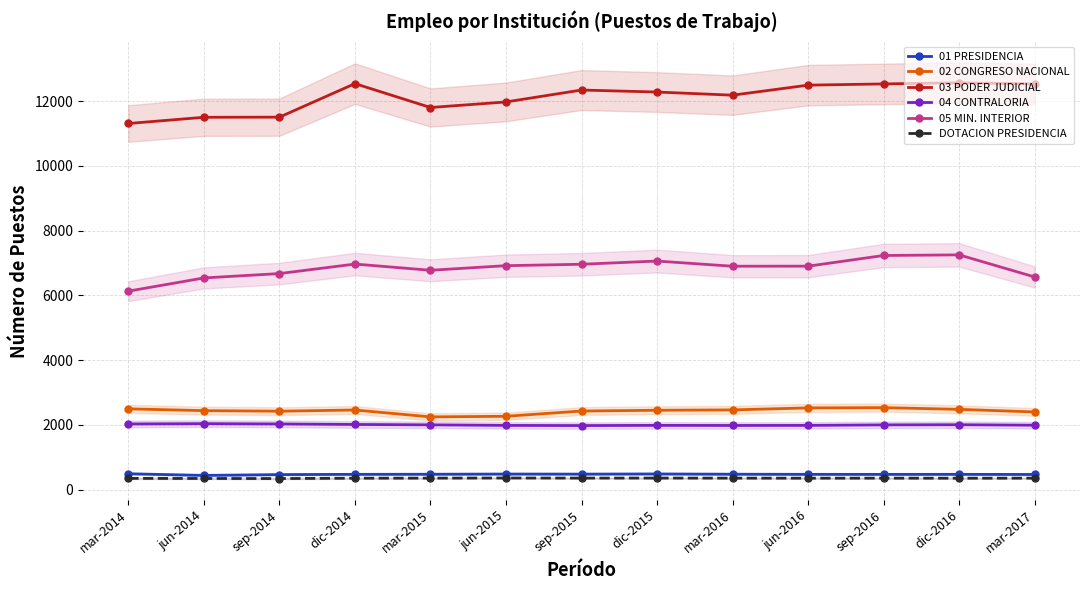

The value of 05 MIN. INTERIOR at mar-2014 is 1991. True or false?

False